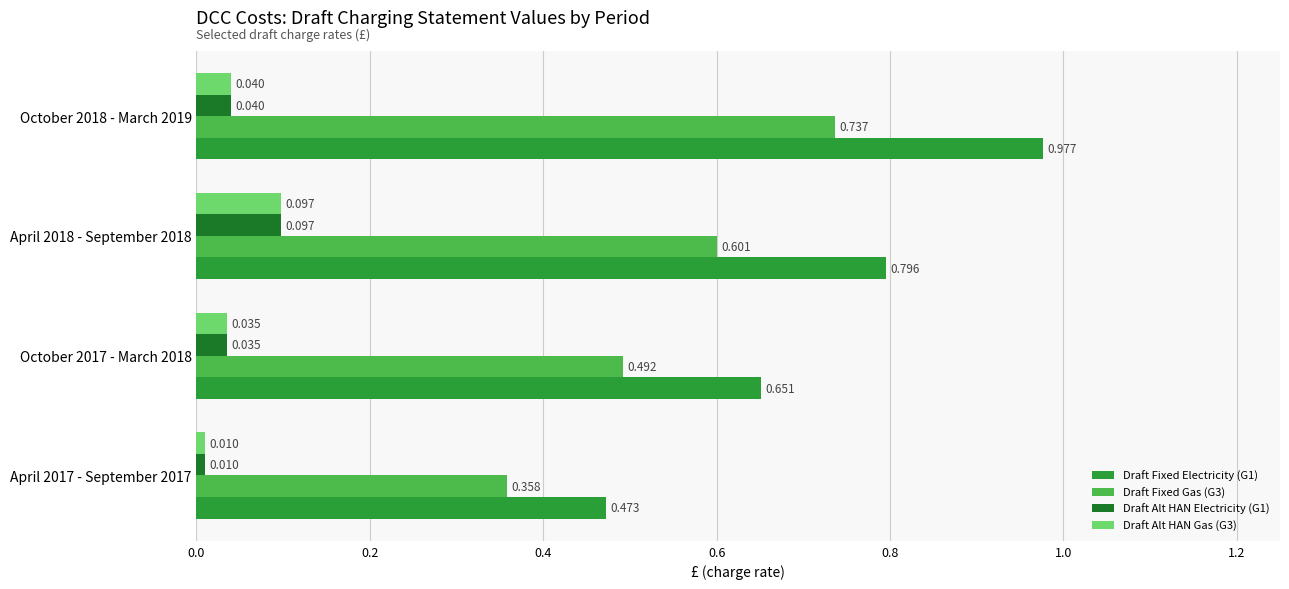

Is the value of Draft Alt HAN Gas (G3) at October 2017 - March 2018 greater than the value of Draft Alt HAN Electricity (G1) at October 2018 - March 2019?

No